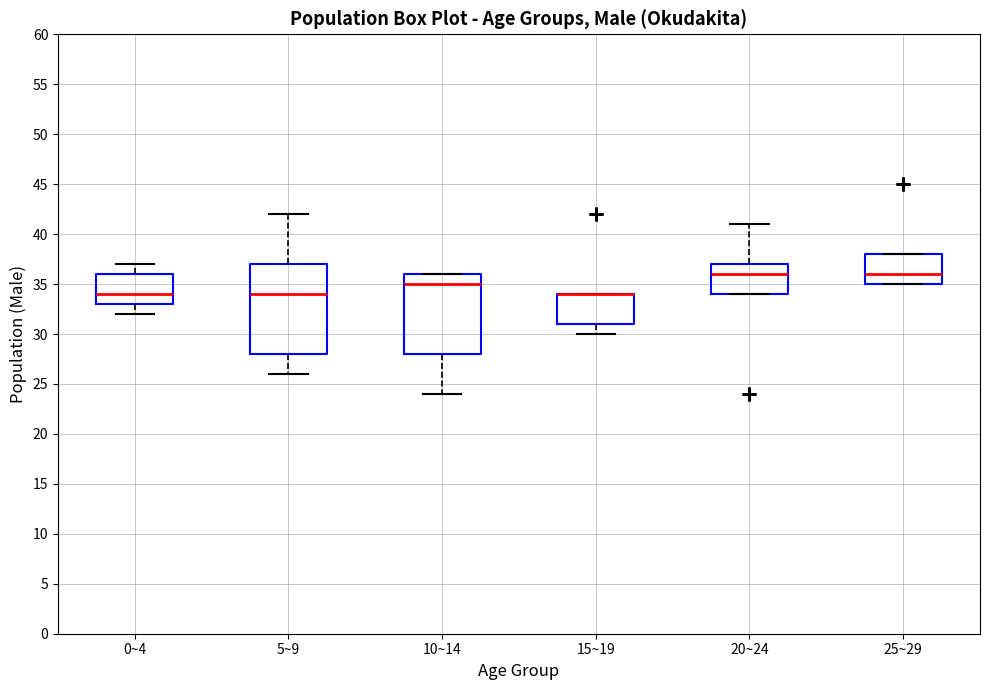

Where is the lower edge of the box for 25~29 on the y-axis? The values are not printed on the chart, so give them approximately, as read against the axis.

35